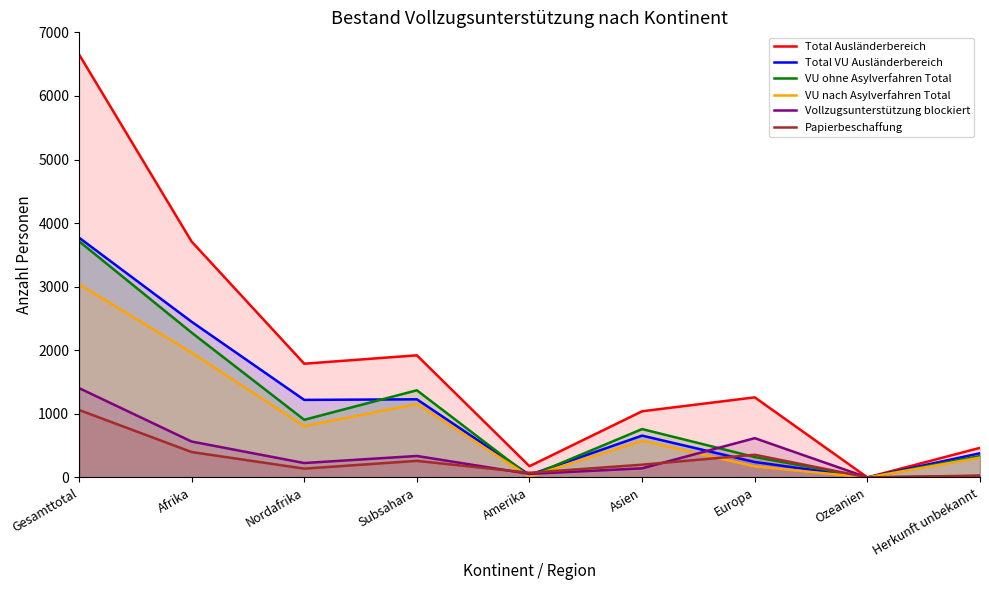

Is it true that VU nach Asylverfahren Total equals 1963 at Afrika?

True